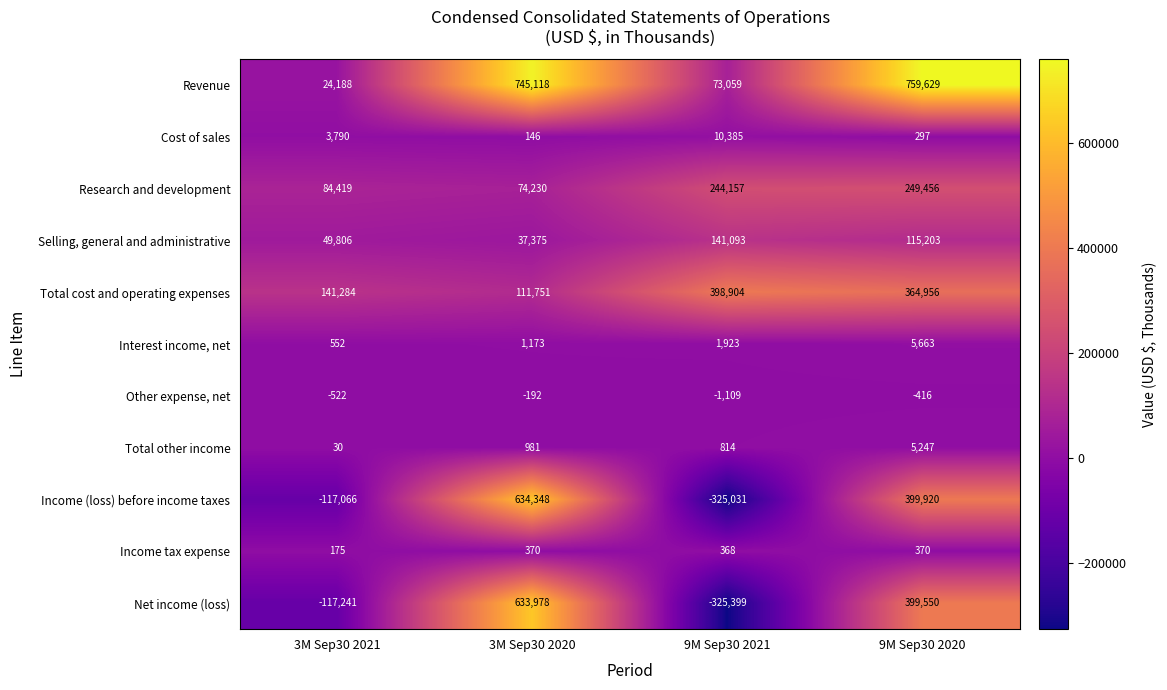

What is the difference between the second highest and minimum values in the Interest income, net series?

1371